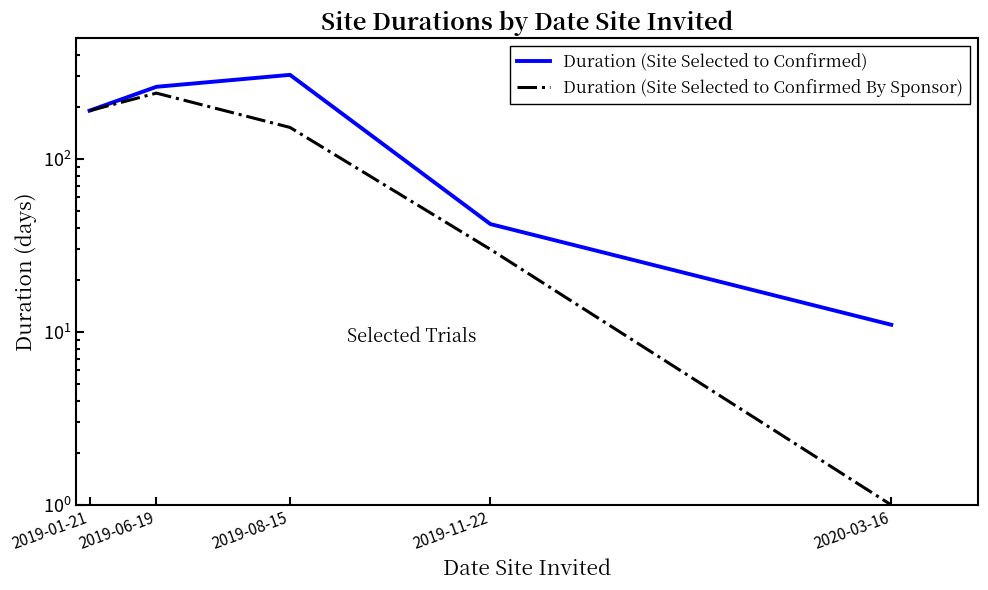

Between 2019-11-22 and 2019-08-15, which is larger?

2019-08-15